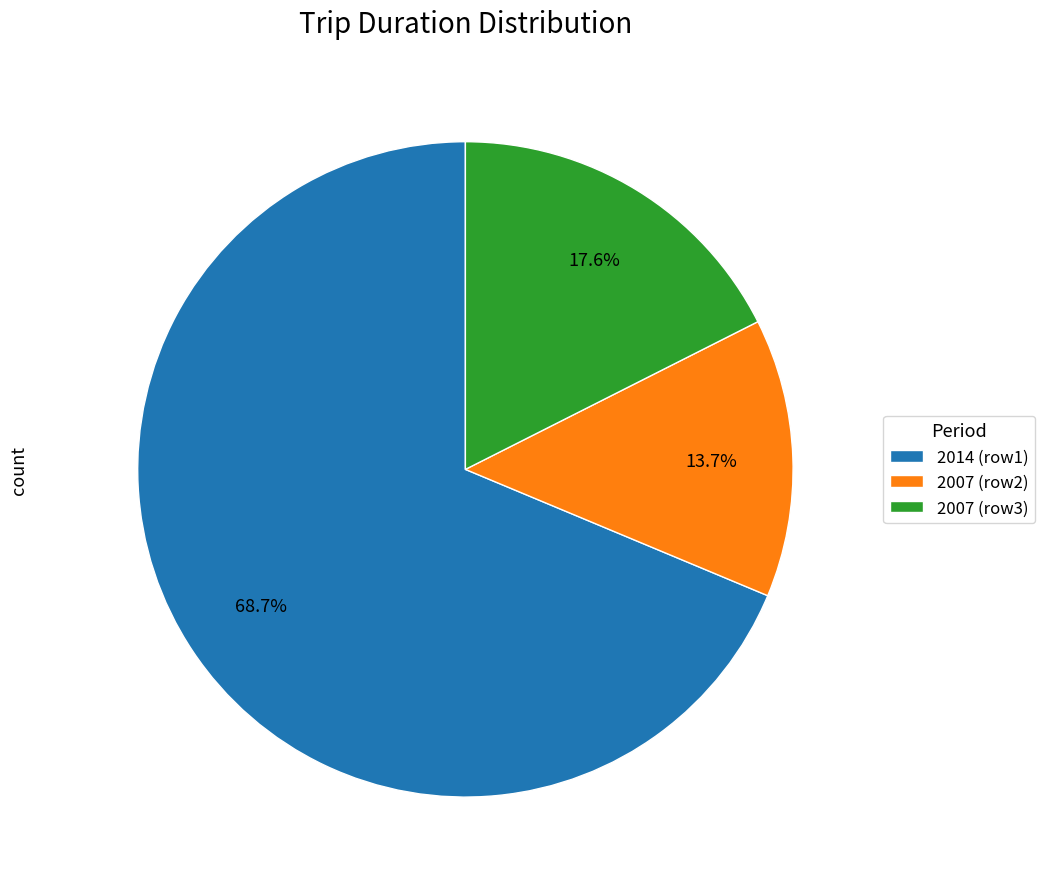

What percentage is NOT represented by 2014 (row1)?

31.3%